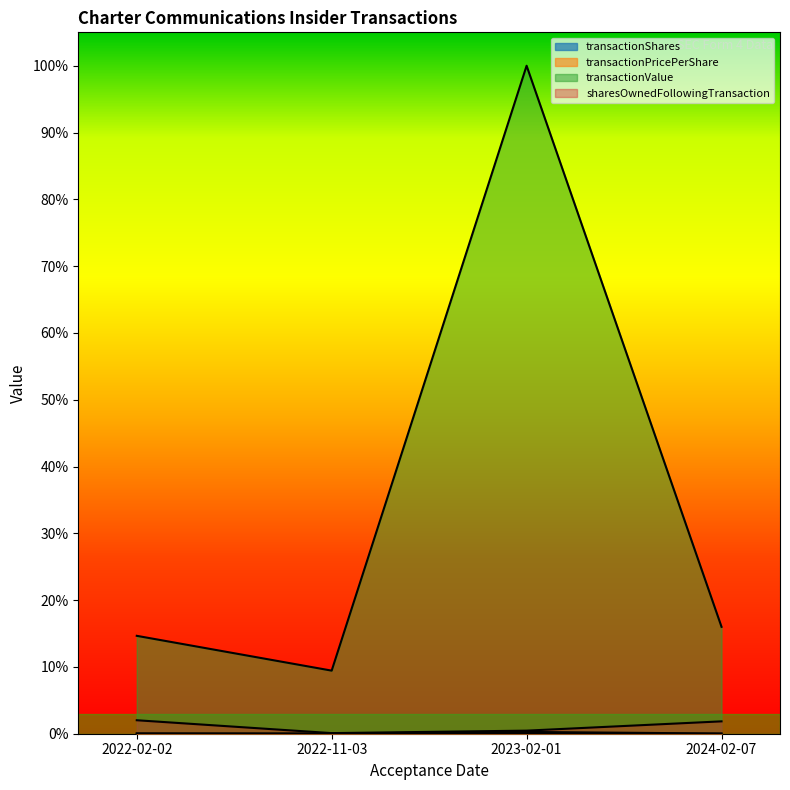

True or false: transactionPricePerShare has a value of 0.0 at 2022-02-02.

False